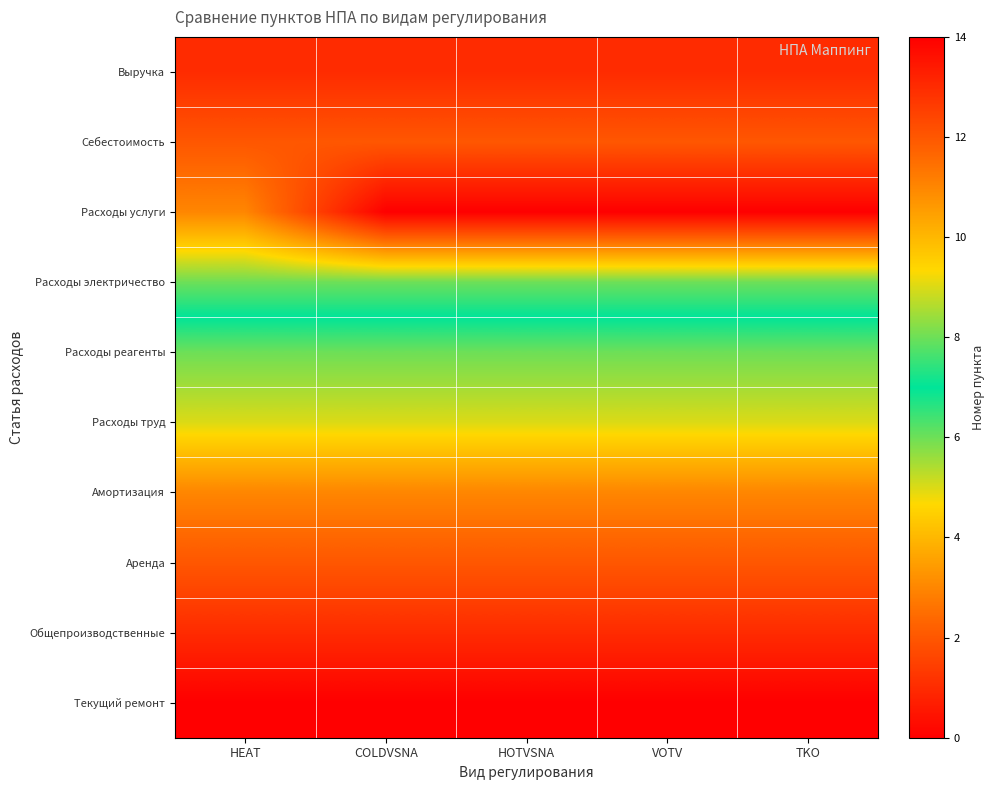

Reading right to left, transcribe all the data shown in this chart.

Выручка: TKO=1	VOTV=1	HOTVSNA=1	COLDVSNA=1	HEAT=1
Себестоимость: TKO=2	VOTV=2	HOTVSNA=2	COLDVSNA=2	HEAT=2
Расходы услуги: TKO=0	VOTV=0	HOTVSNA=0	COLDVSNA=0	HEAT=3
Расходы электричество: TKO=6	VOTV=6	HOTVSNA=6	COLDVSNA=6	HEAT=6
Расходы реагенты: TKO=8	VOTV=8	HOTVSNA=8	COLDVSNA=8	HEAT=8
Расходы труд: TKO=9	VOTV=9	HOTVSNA=9	COLDVSNA=9	HEAT=9
Амортизация: TKO=11	VOTV=11	HOTVSNA=11	COLDVSNA=11	HEAT=11
Аренда: TKO=12	VOTV=12	HOTVSNA=12	COLDVSNA=12	HEAT=12
Общепроизводственные: TKO=13	VOTV=13	HOTVSNA=13	COLDVSNA=13	HEAT=13
Текущий ремонт: TKO=14	VOTV=14	HOTVSNA=14	COLDVSNA=14	HEAT=14